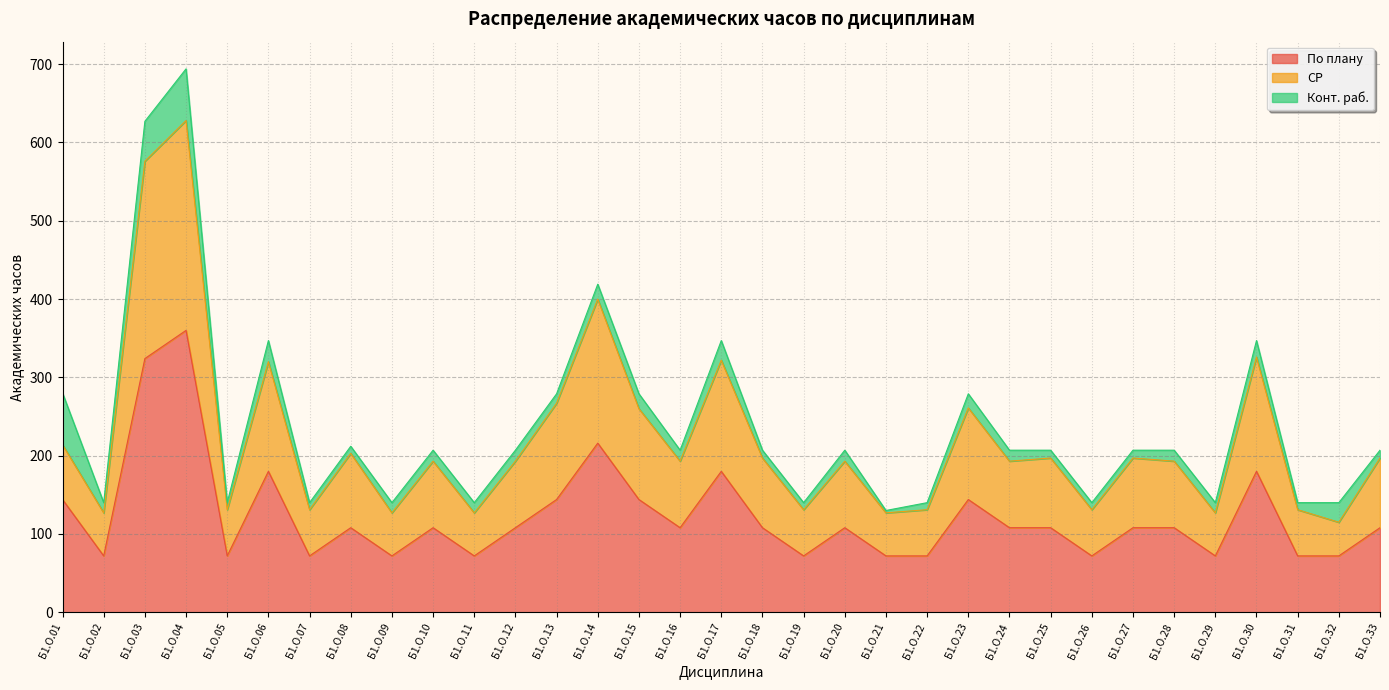

How many data points in По плану are less than 108?

12